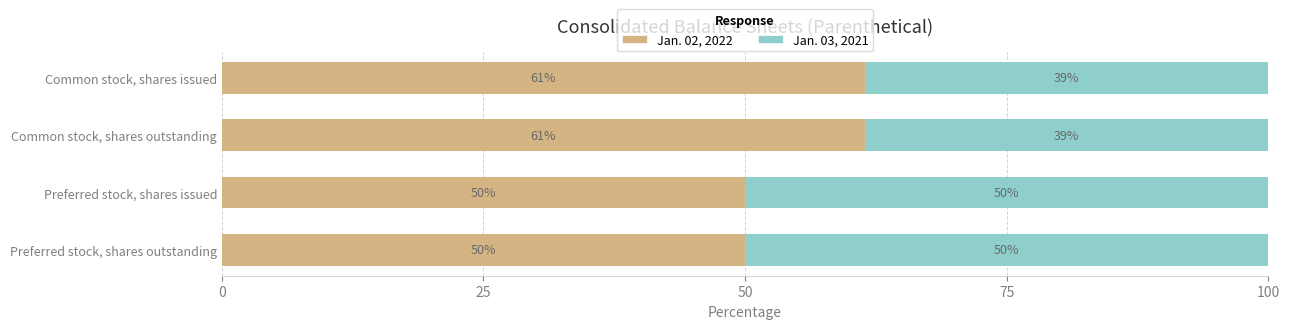

How many categories are shown in the chart?

4